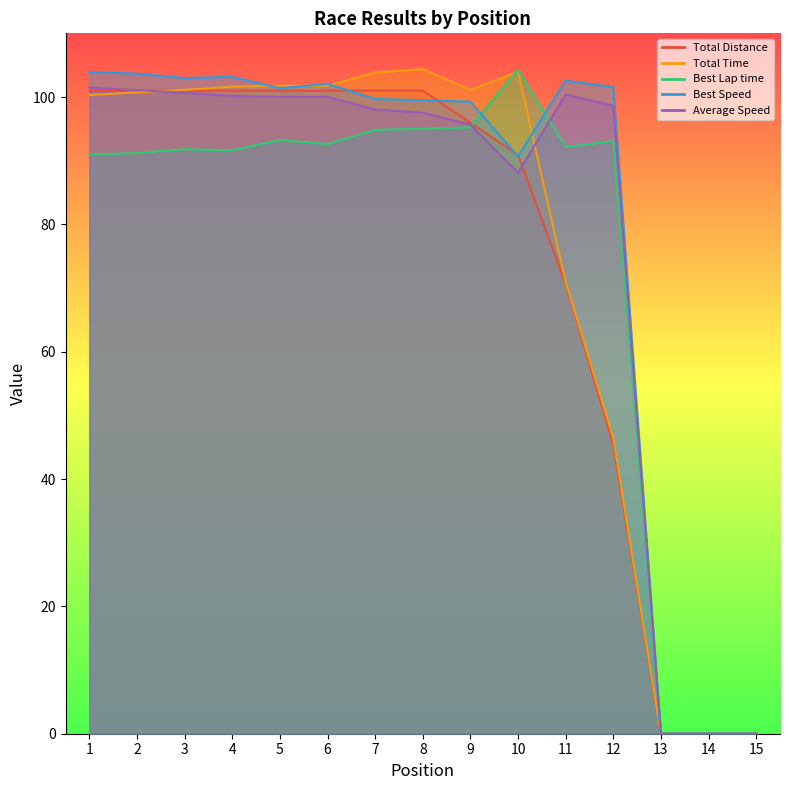

Where is the first local maximum for Best Lap time?

3